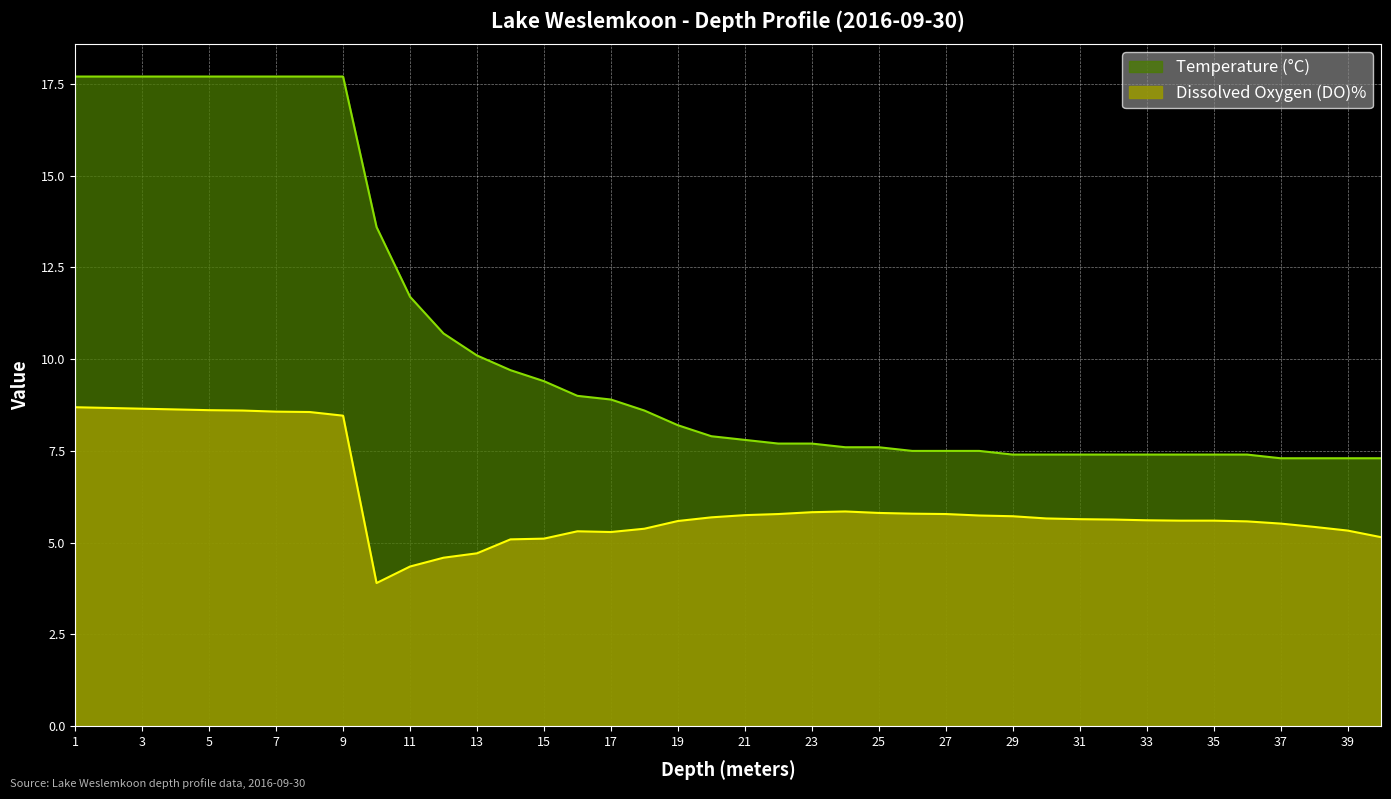

What is the sum of the Dissolved Oxygen (DO)% values at 37 and 14?

10.6